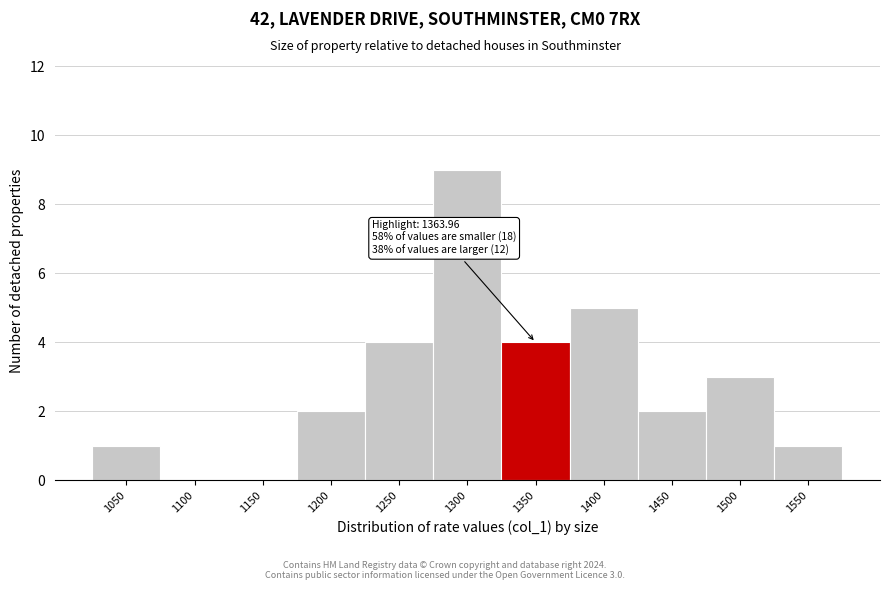

Reading left to right, extract all data points from this chart.

1050=1	1100=0	1150=0	1200=2	1250=4	1300=9	1350=4	1400=5	1450=2	1500=3	1550=1